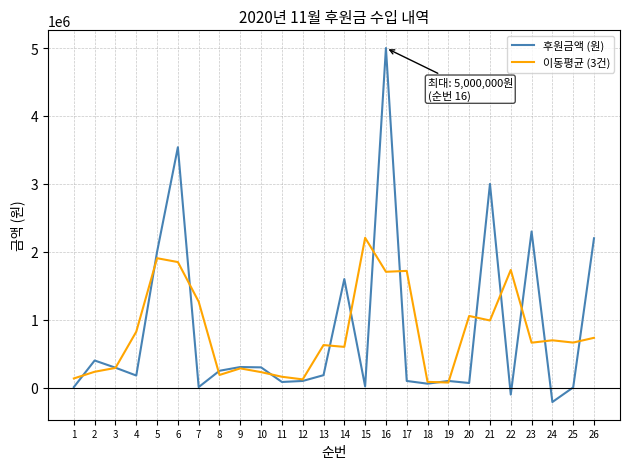

The value of 후원금액 (원) at 24 is -210000.0. True or false?

True